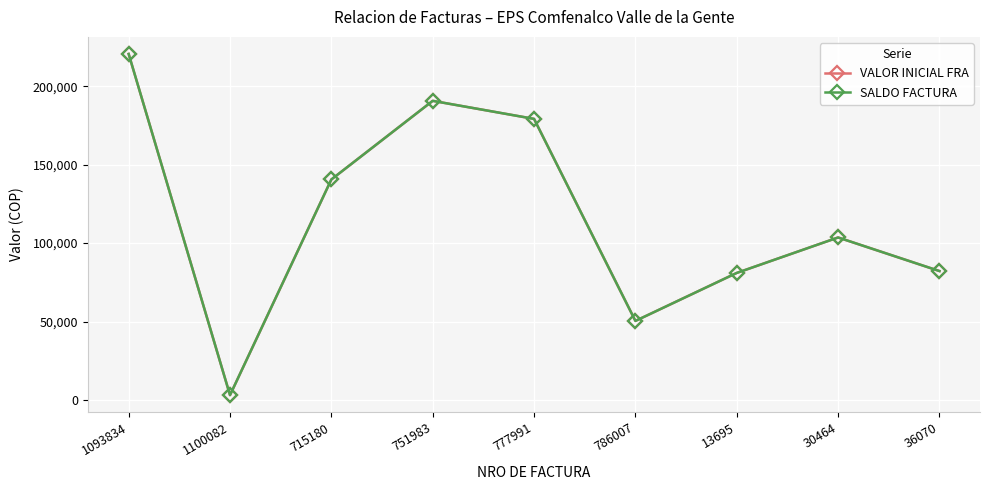

The value of SALDO FACTURA at 751983 is 127442. True or false?

False